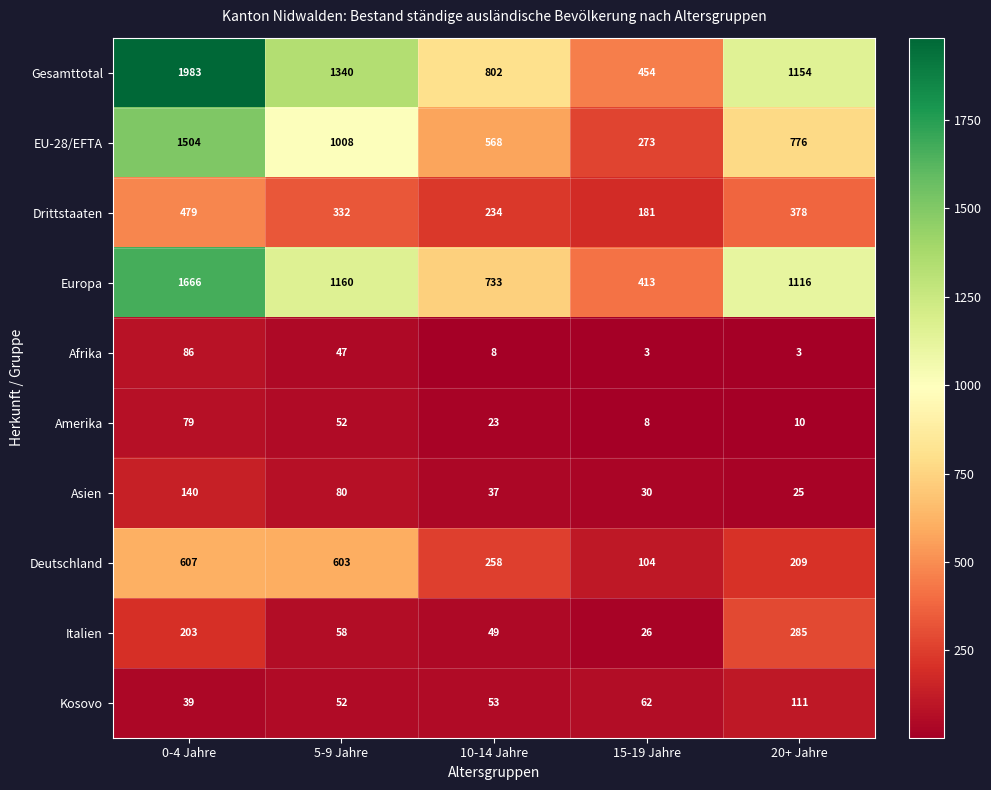

What is the difference between the second highest and second lowest values in the Amerika series?

42